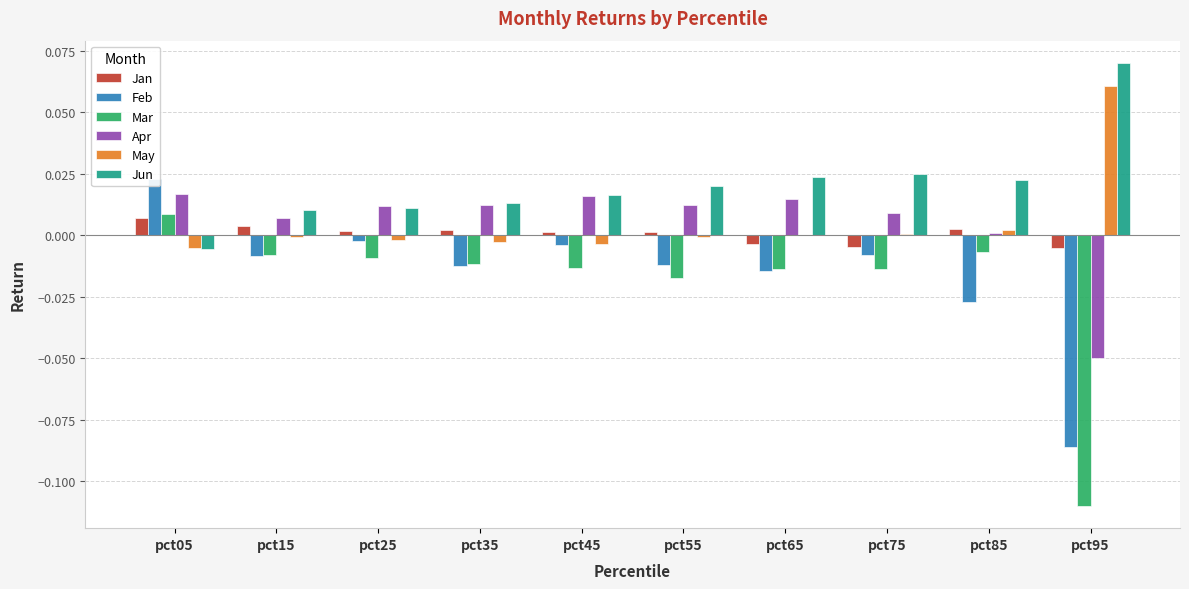

At which label does May first exceed 0?

pct65